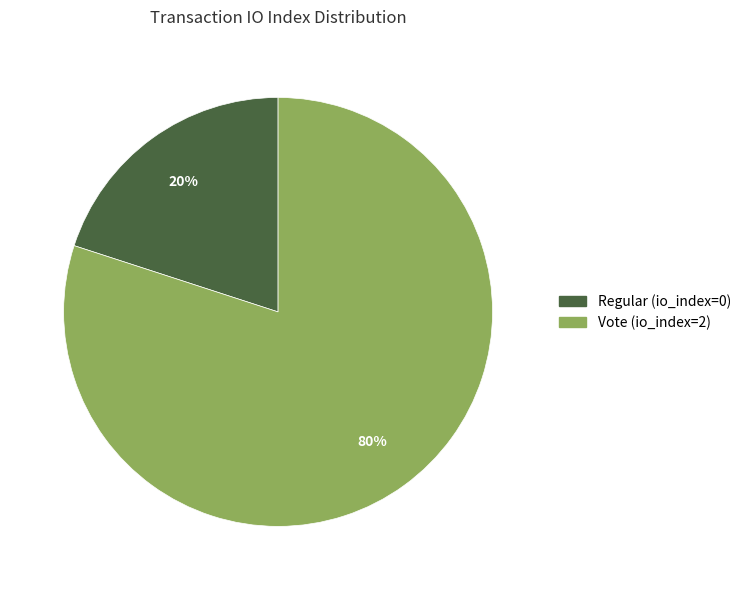

Which slice is the largest?

Vote (io_index=2)